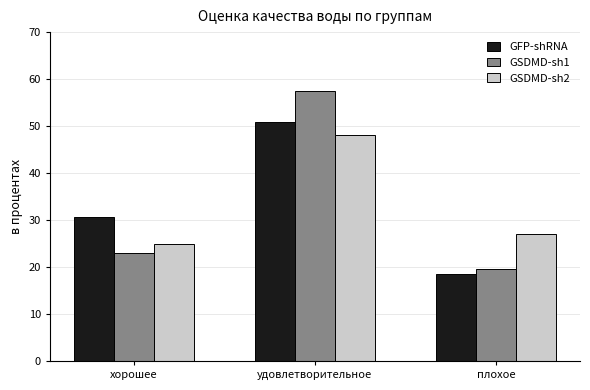

What position from the left is плохое?

3